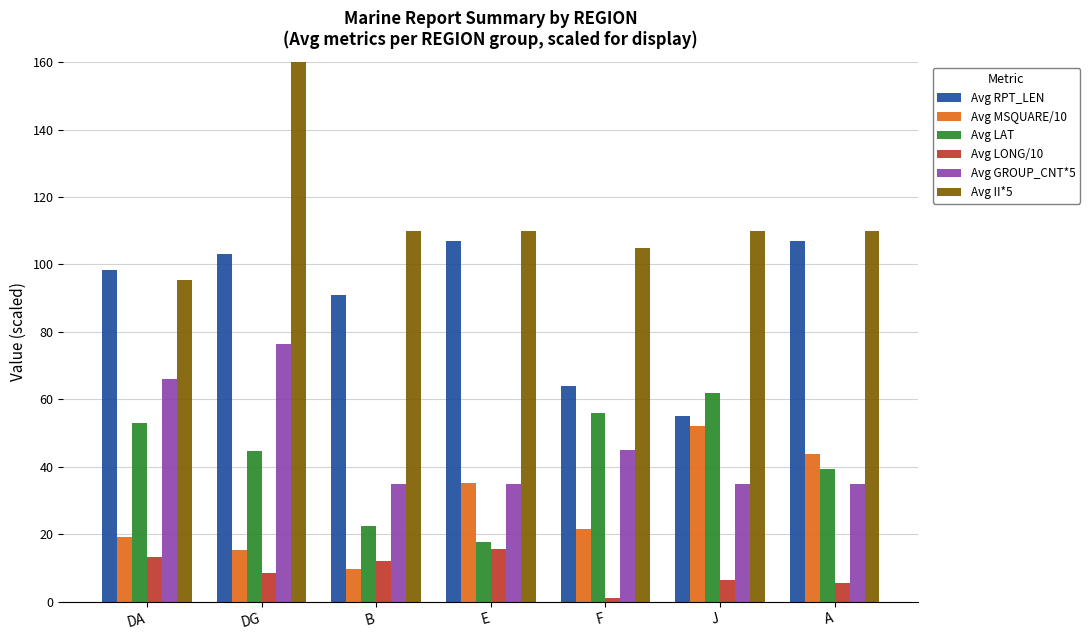

The value of Avg II*5 at B is 44.4. True or false?

False